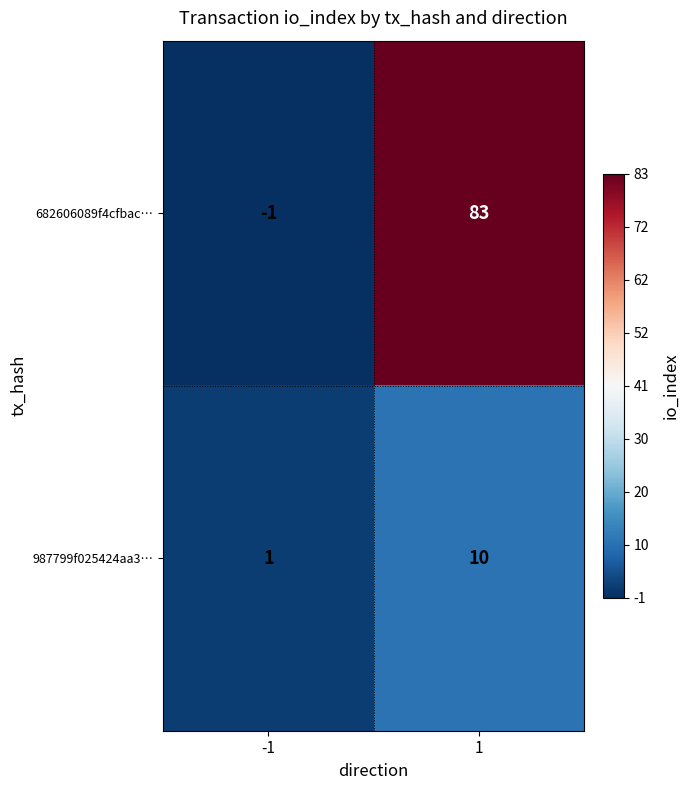

At which category is the sum across all series the highest?

1